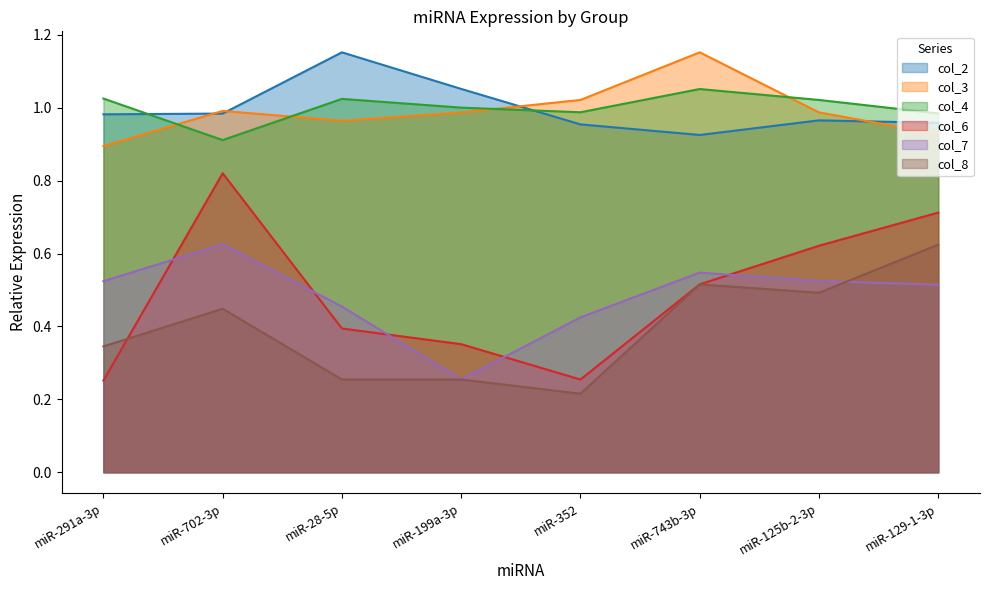

Reading left to right, extract all data points from this chart.

col_2: 1.0	1.0	1.2	1.1	1.0	0.9	1.0	1.0
col_3: 0.9	1.0	1.0	1.0	1.0	1.2	1.0	0.9
col_4: 1.0	0.9	1.0	1.0	1.0	1.1	1.0	1.0
col_6: 0.3	0.8	0.4	0.4	0.3	0.5	0.6	0.7
col_7: 0.5	0.6	0.5	0.3	0.4	0.5	0.5	0.5
col_8: 0.3	0.4	0.3	0.3	0.2	0.5	0.5	0.6